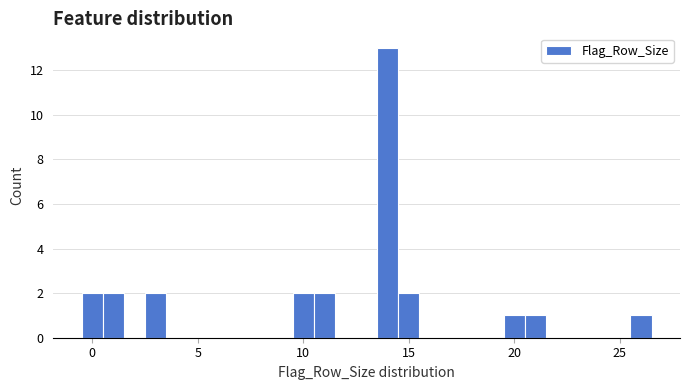

Read against the x-axis, roughly where is the centre of the tallest bar?

14.0